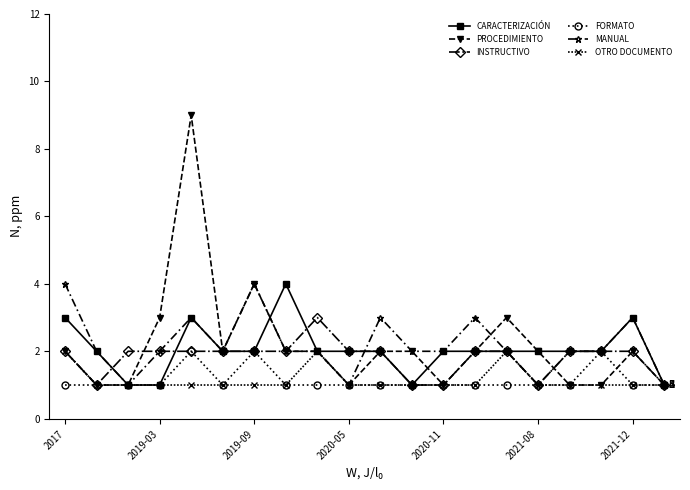

Which series has the widest spread of values?

PROCEDIMIENTO